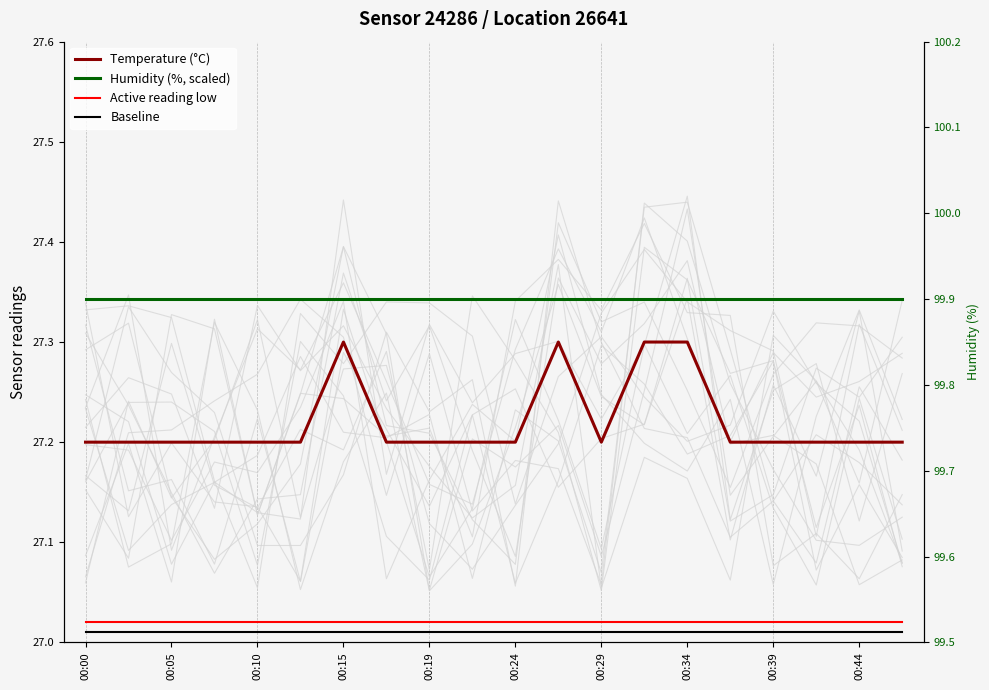

Count the Temperature (°C) values in the range 27 to 28.

20